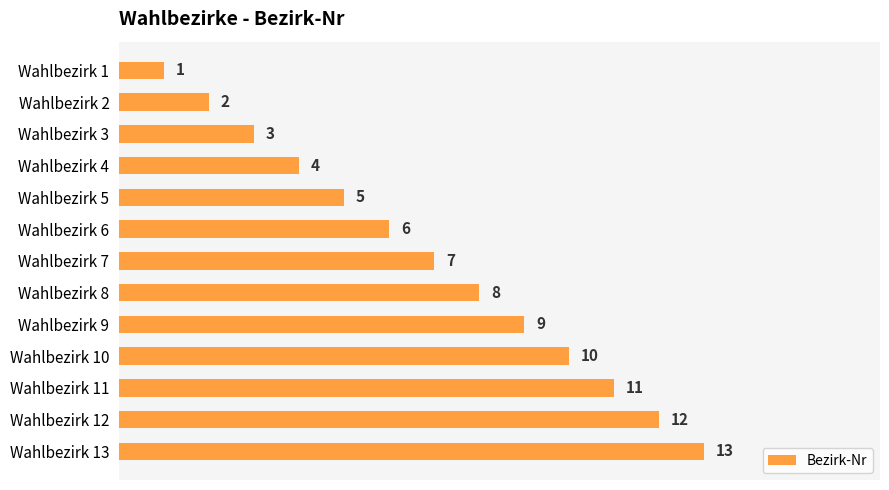

What value does the data have at Wahlbezirk 10?

10